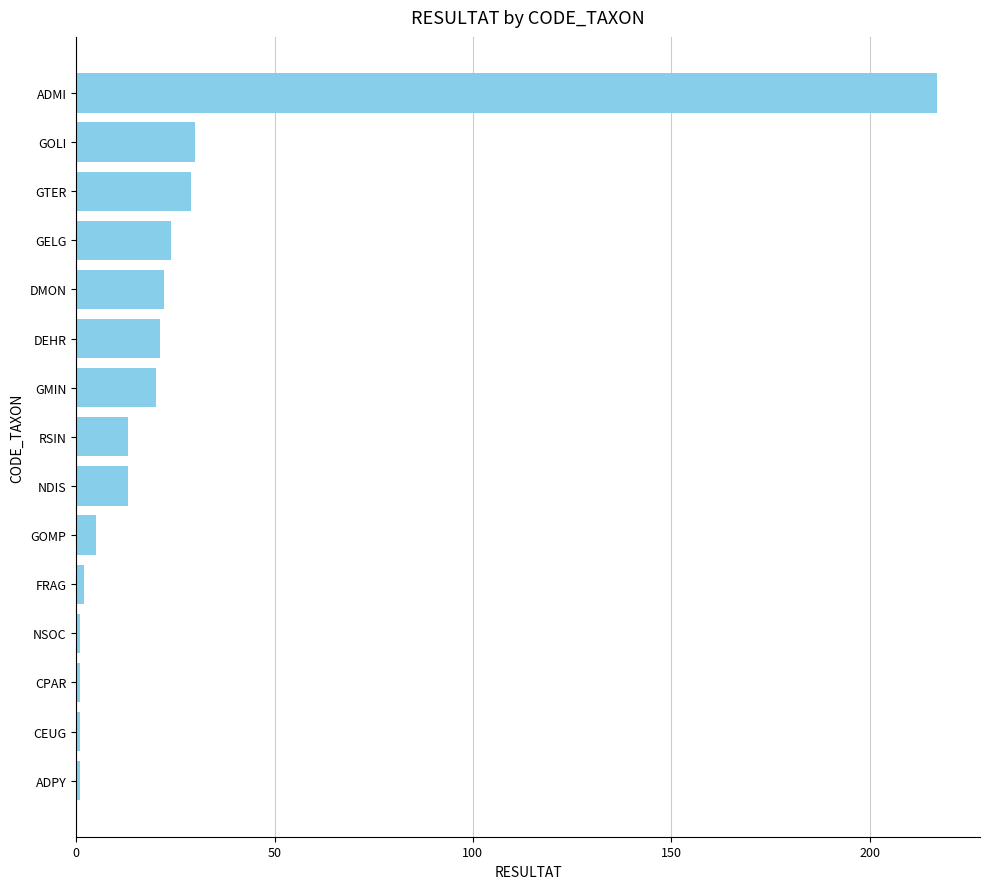

What is the greatest value displayed?

217